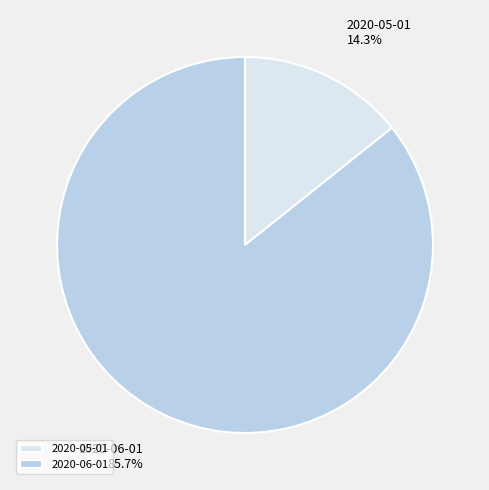

Which slice is the smallest?

2020-05-01